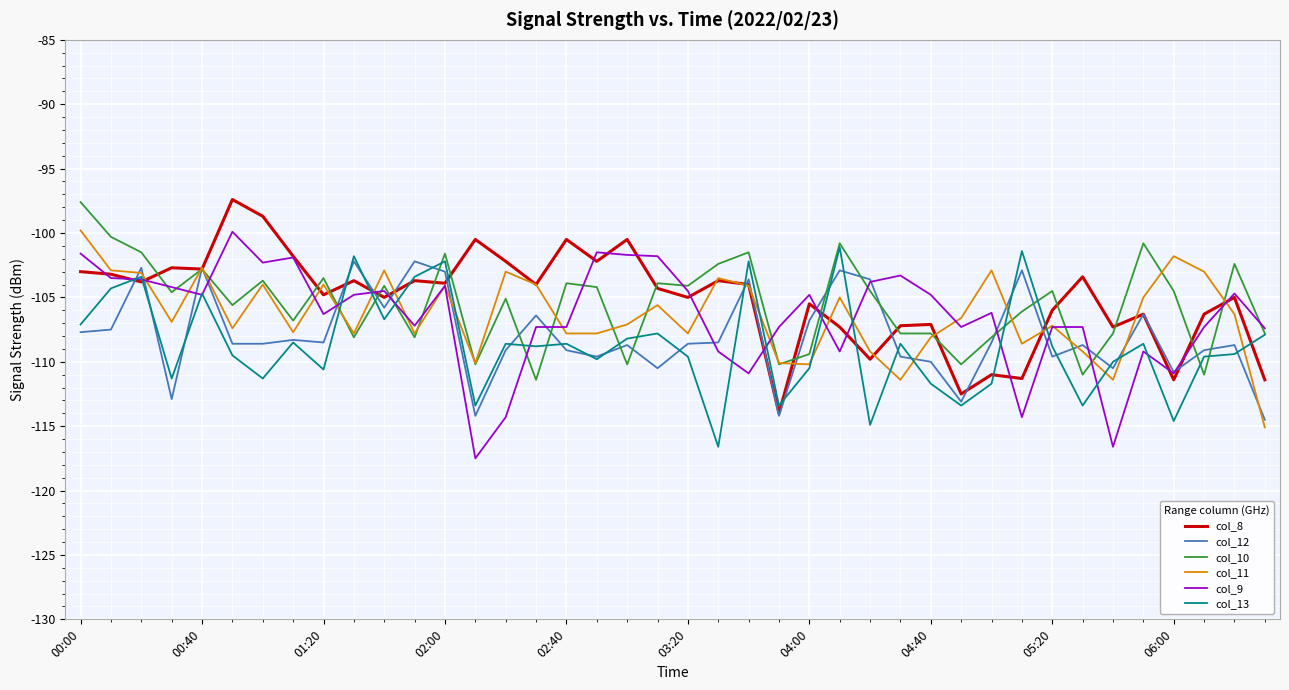

What is the minimum value for col_12?

-114.5